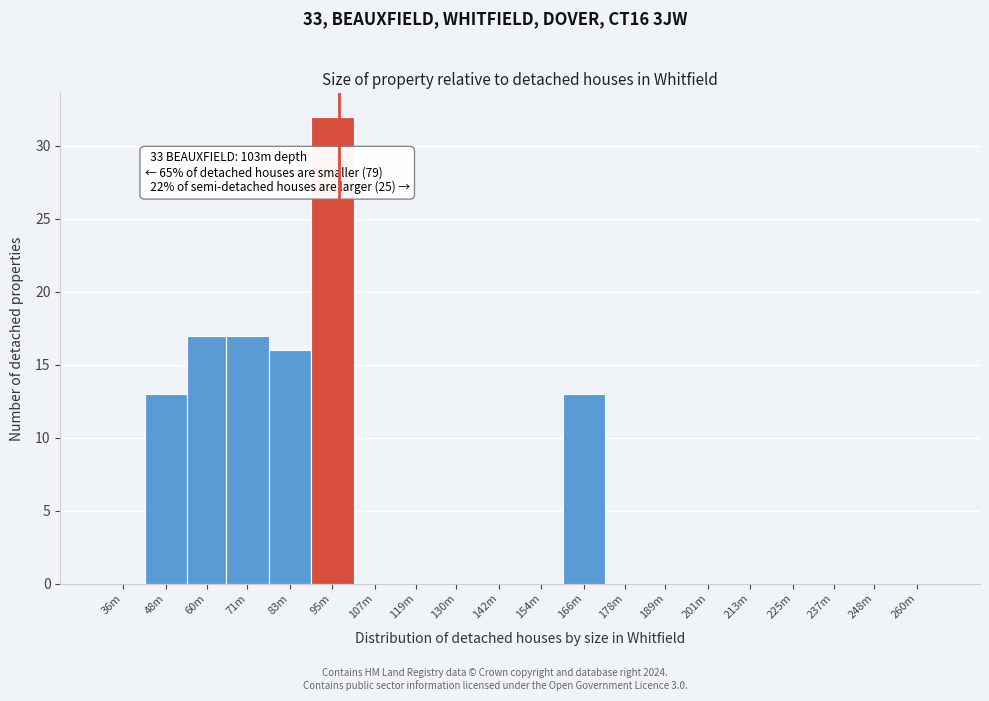

Reading right to left, what are all the values shown in this chart?

260m=0	248m=0	237m=0	225m=0	213m=0	201m=0	189m=0	178m=0	166m=13	154m=0	142m=0	130m=0	119m=0	107m=0	95m=32	83m=16	71m=17	60m=17	48m=13	36m=0